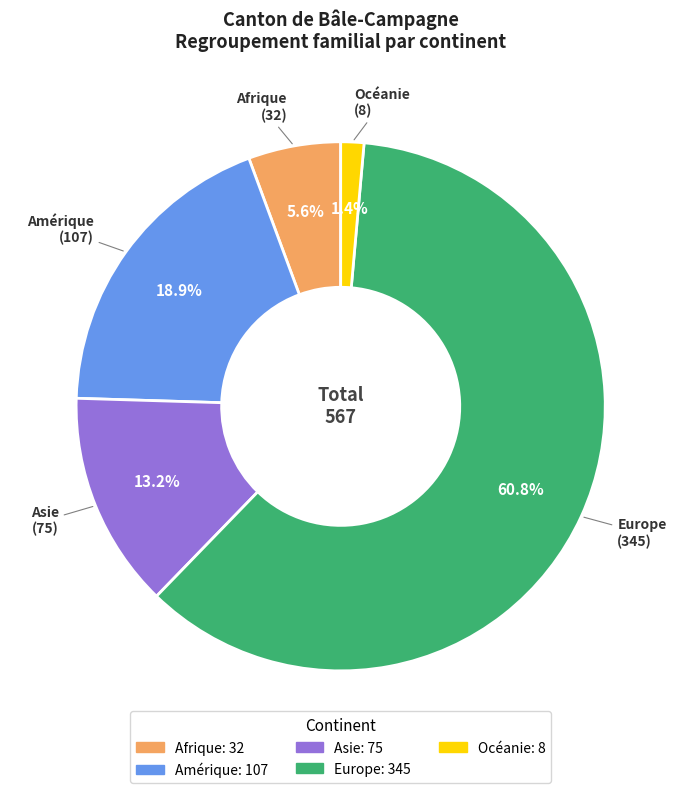

Do Océanie and Asie together represent more than half of the pie?

No